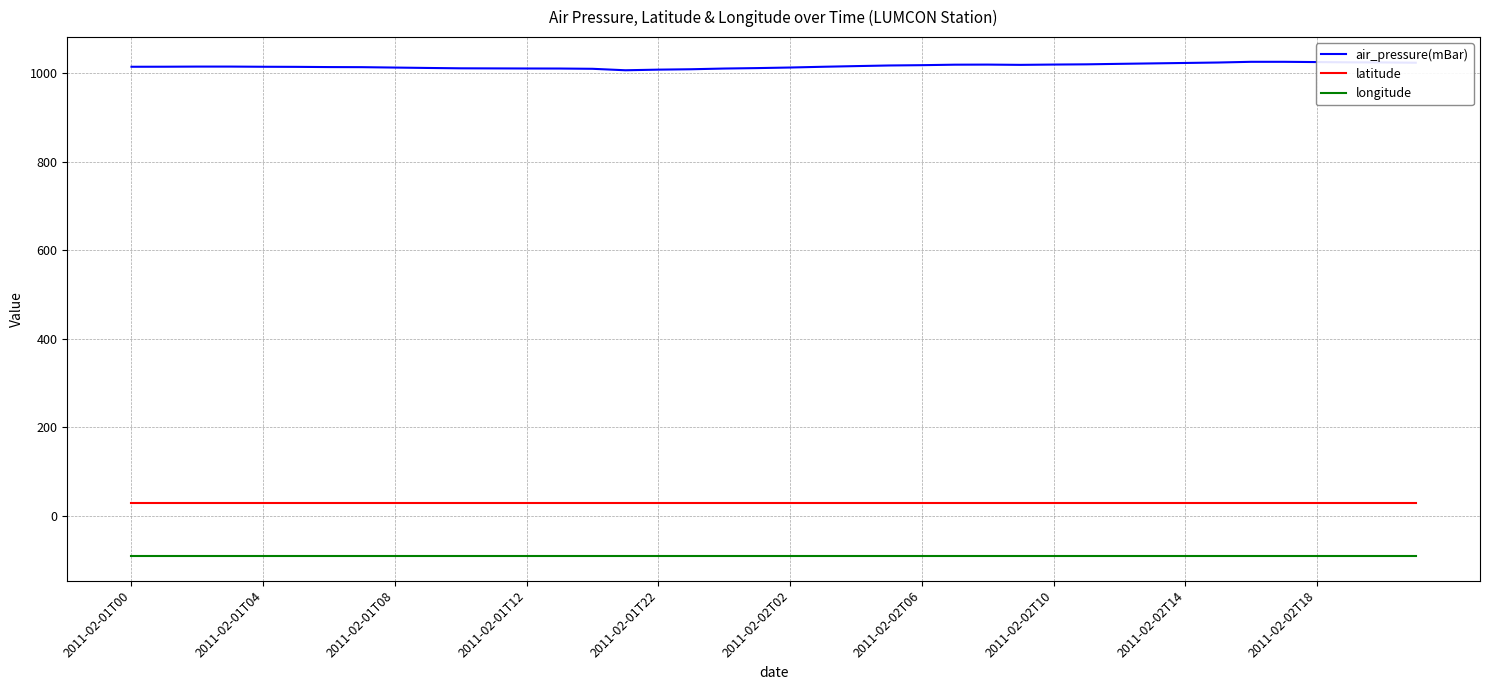

Which series has the largest total across all categories?

air_pressure(mBar)